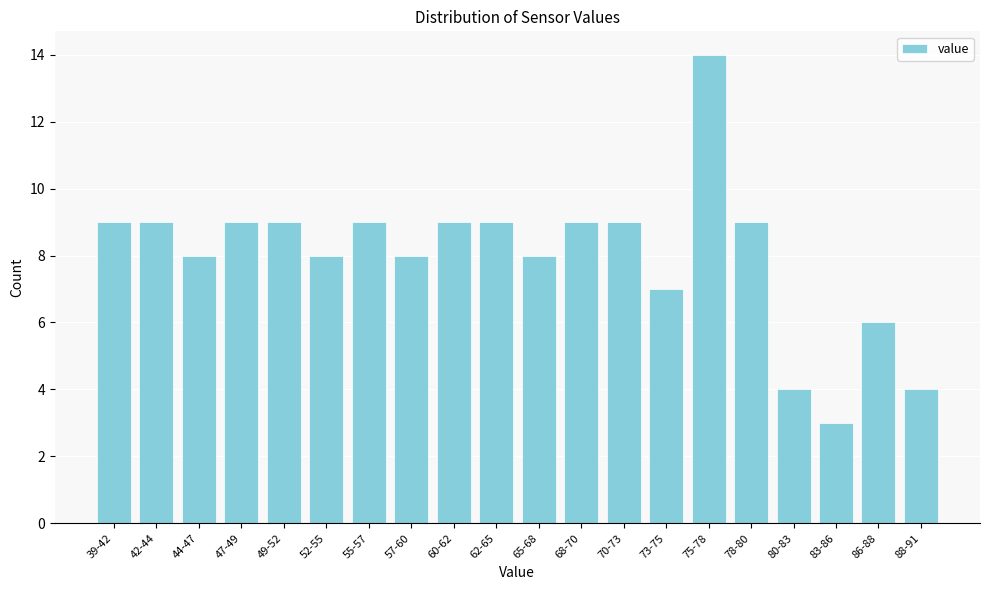

Reading left to right, list all the values displayed in this chart.

9	9	8	9	9	8	9	8	9	9	8	9	9	7	14	9	4	3	6	4